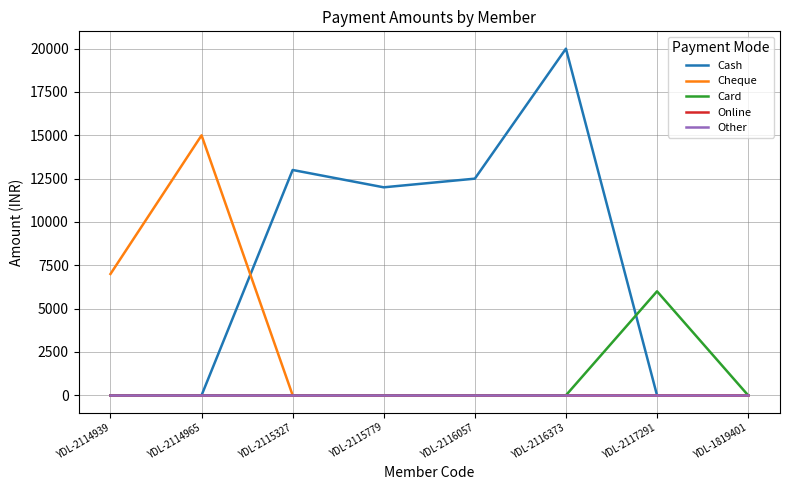

At YDL-1819401, list the series in order from largest to smallest.

Cash, Cheque, Card, Online, Other